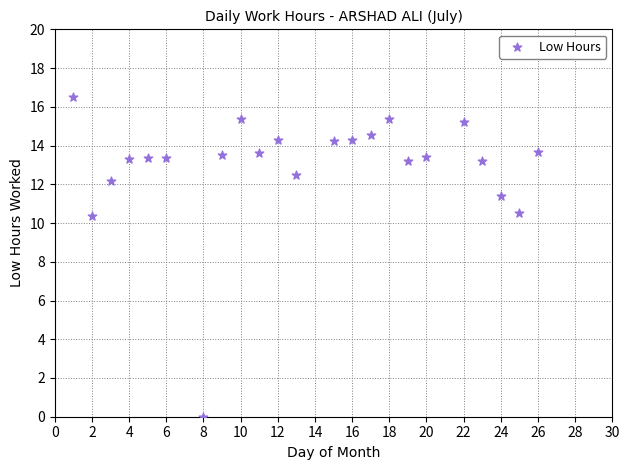

What is the range of X values (max minus min)?

25.0